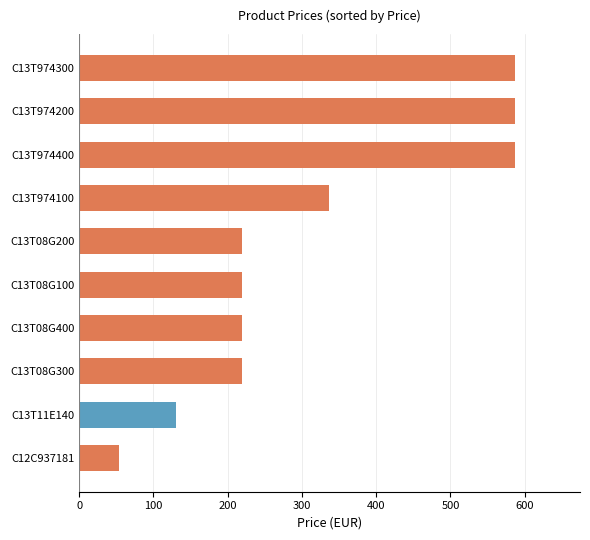

What is the maximum value shown in the chart?

586.5